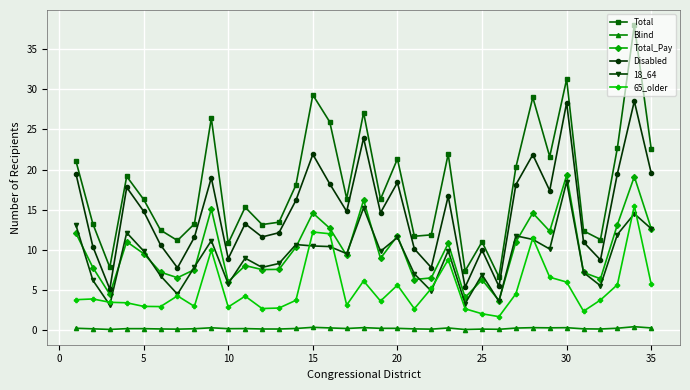

True or false: Total_Pay has more than 1 interior local peaks.

True